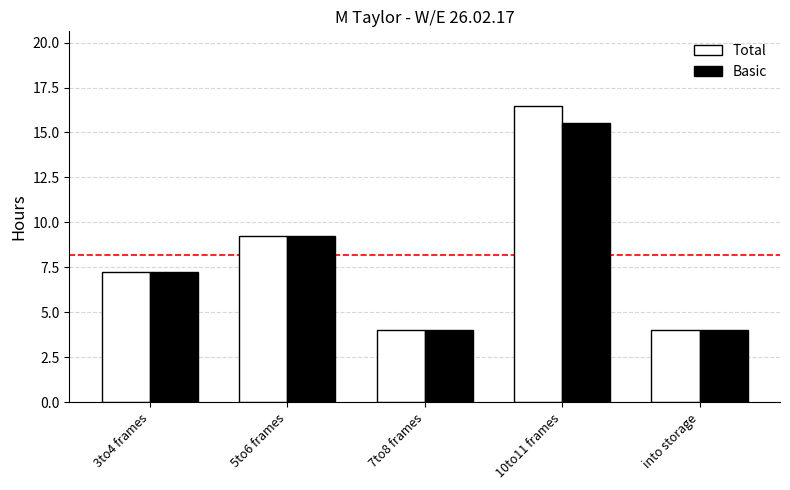

At which label is Basic closest to 9?

5to6 frames